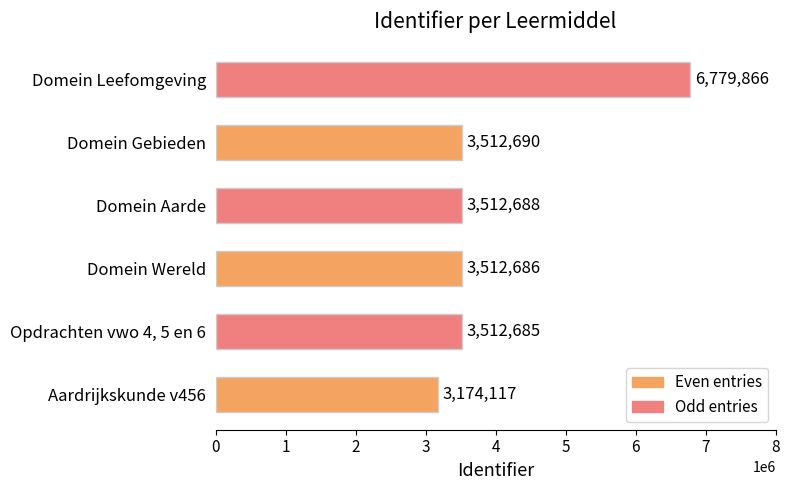

What is the difference between the maximum and second lowest values?

3267181